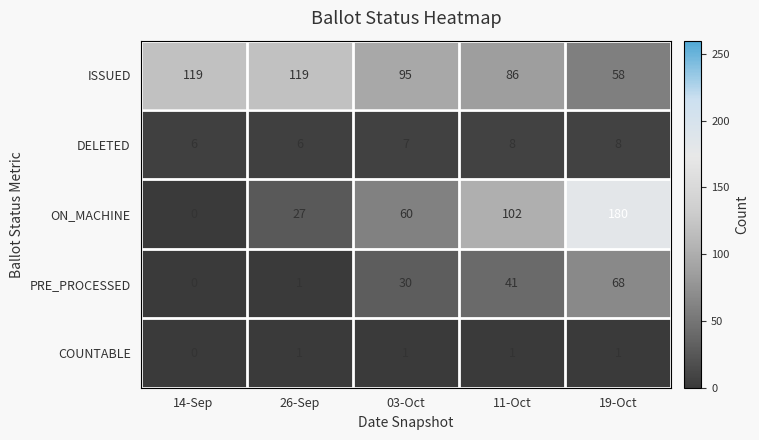

Count the number of data series in this chart.

5